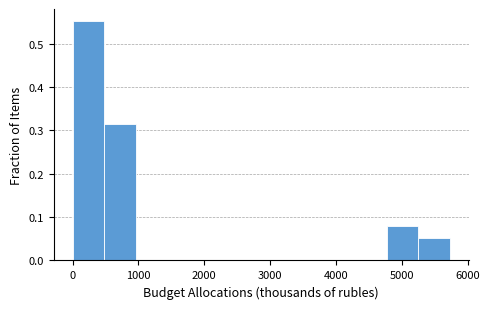

How tall is the bar that spans 5300 to 5700 on the x-axis? Neither the bar edges nor the heights are printed on the chart, so give them approximately, as read against the axes.

0.05